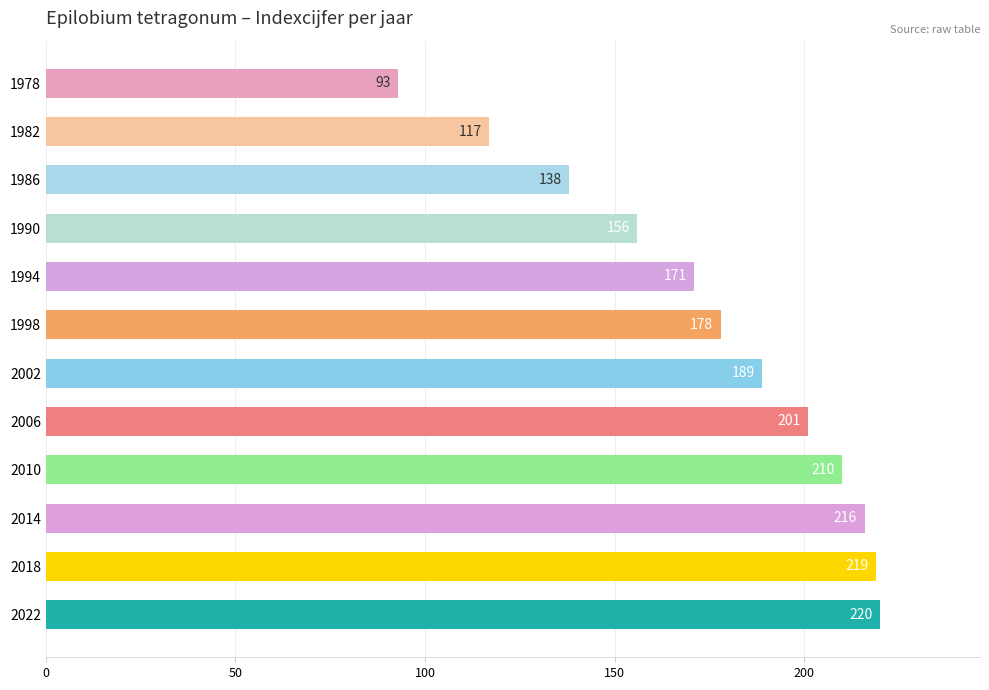

Read the value at 2010, to the nearest 50.

200